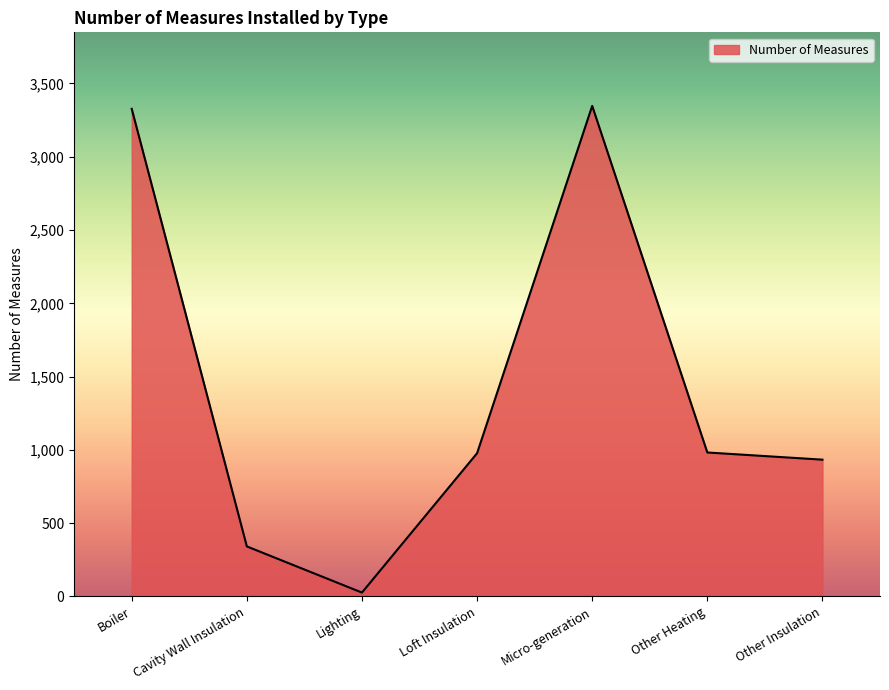

What is the greatest value displayed?

3347